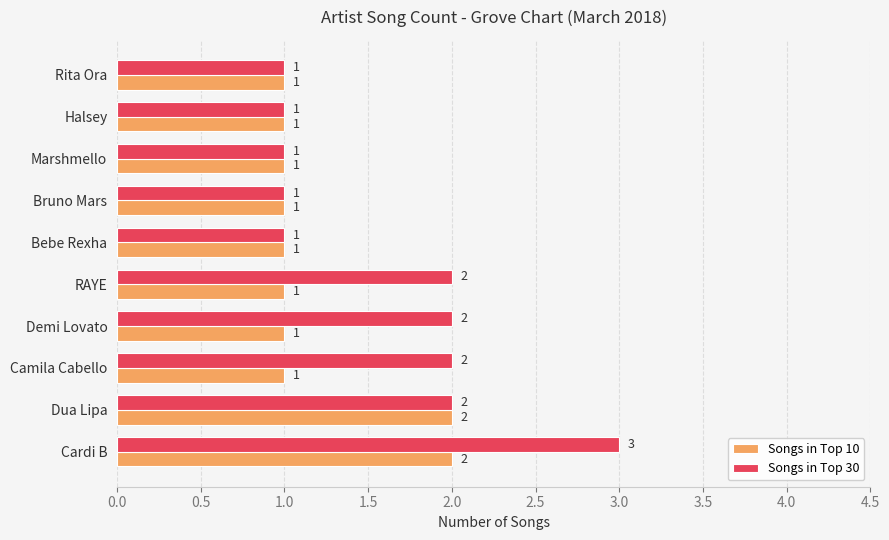

The Songs in Top 30 series shows 2 at Dua Lipa. True or false?

True